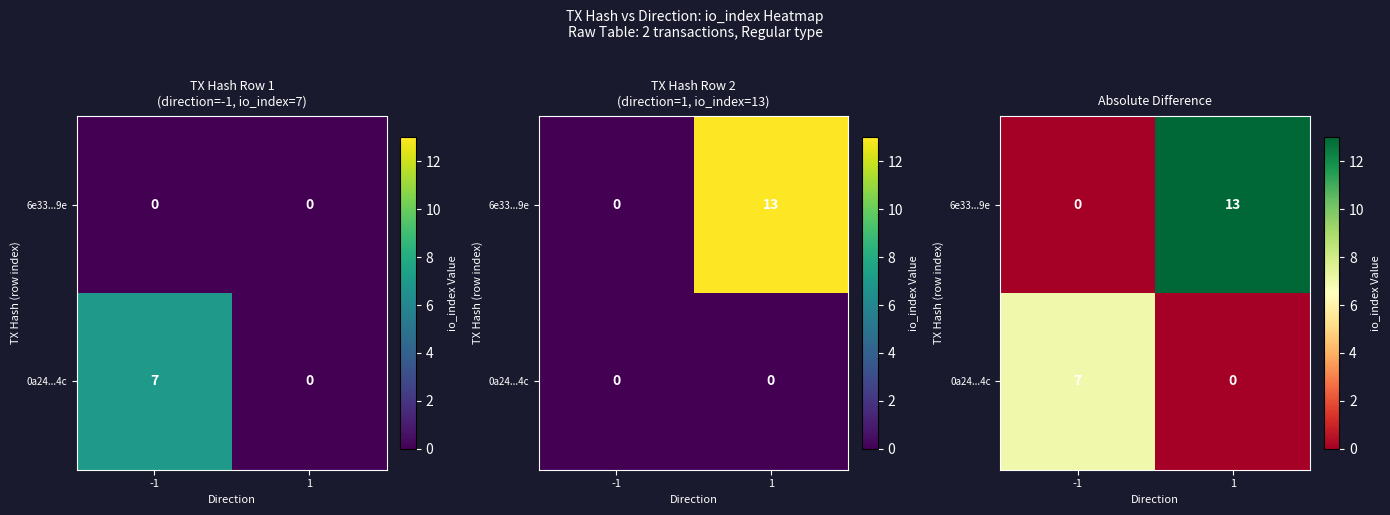

What is the total value across all series at 1?

13